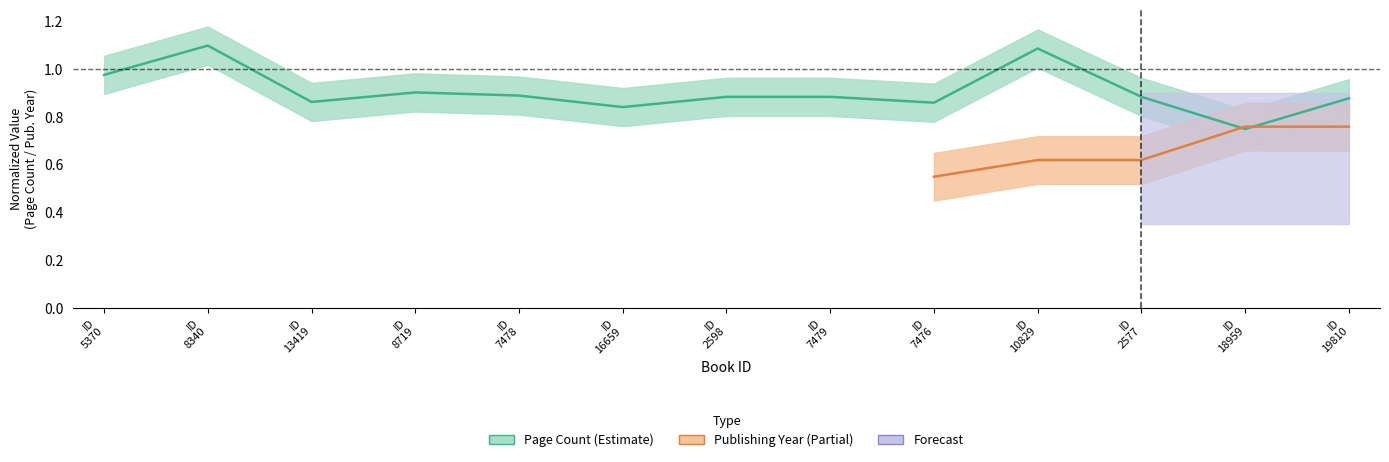

List the labels in order of value, smallest first.

ID 18959, ID 16659, ID 7476, ID 13419, ID 19810, ID 2598, ID 7479, ID 2577, ID 7478, ID 8719, ID 5370, ID 10829, ID 8340